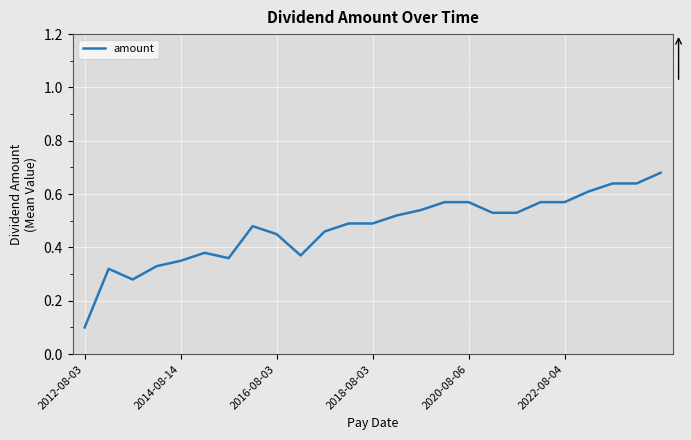

Reading right to left, extract all data points from this chart.

0.7	0.6	0.6	0.6	0.6	0.6	0.5	0.5	0.6	0.6	0.5	0.5	0.5	0.5	0.5	0.4	0.5	0.5	0.4	0.4	0.3	0.3	0.3	0.3	0.1